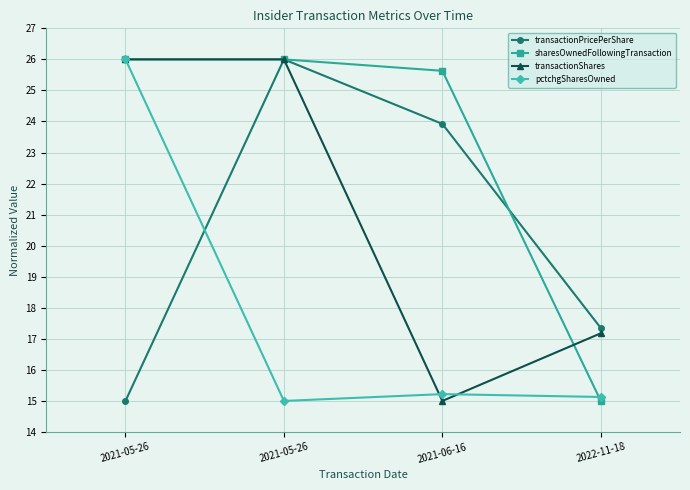

Between 2021-05-26 and 2022-11-18, which series saw the biggest shift?

sharesOwnedFollowingTransaction